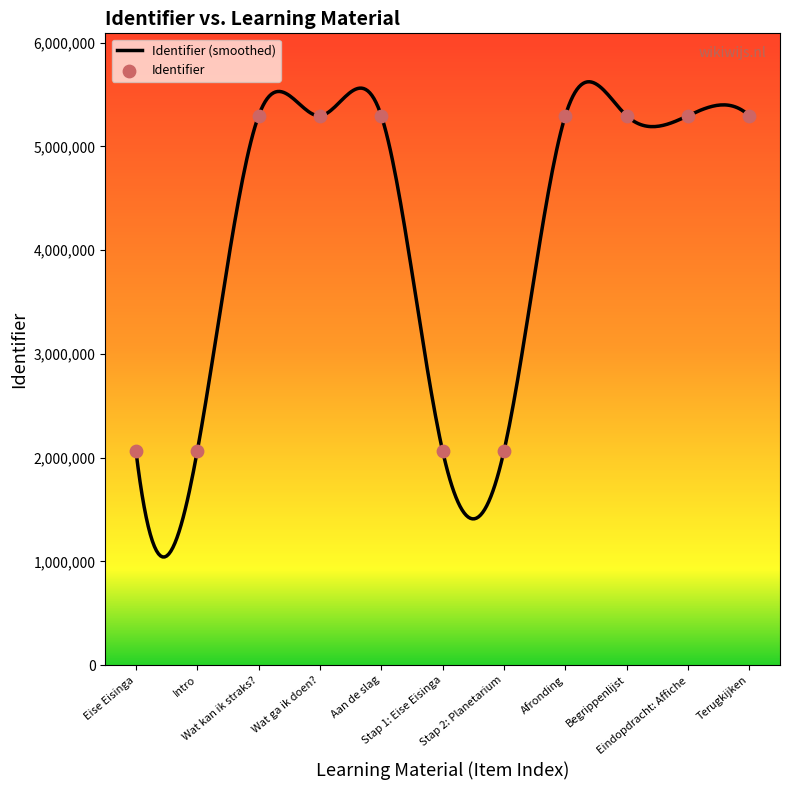

What is the change in value from Stap 2: Planetarium to Eindopdracht: Affiche?

+3230995